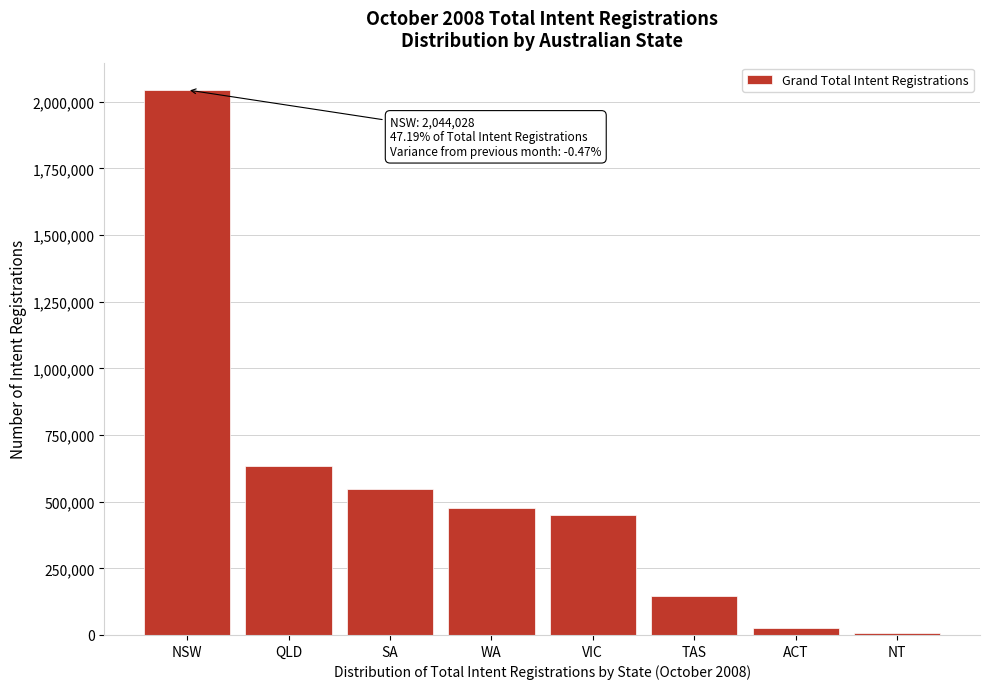

Reading left to right, transcribe all the data shown in this chart.

NSW=2044028	QLD=632721	SA=547095	WA=476364	VIC=450213	TAS=147503	ACT=25767	NT=8183